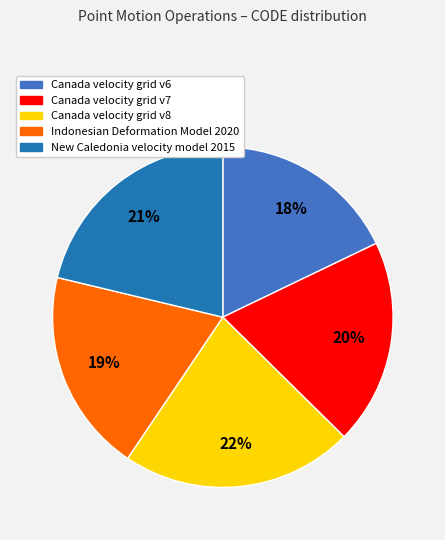

Is there any slice that represents more than half of the pie?

No